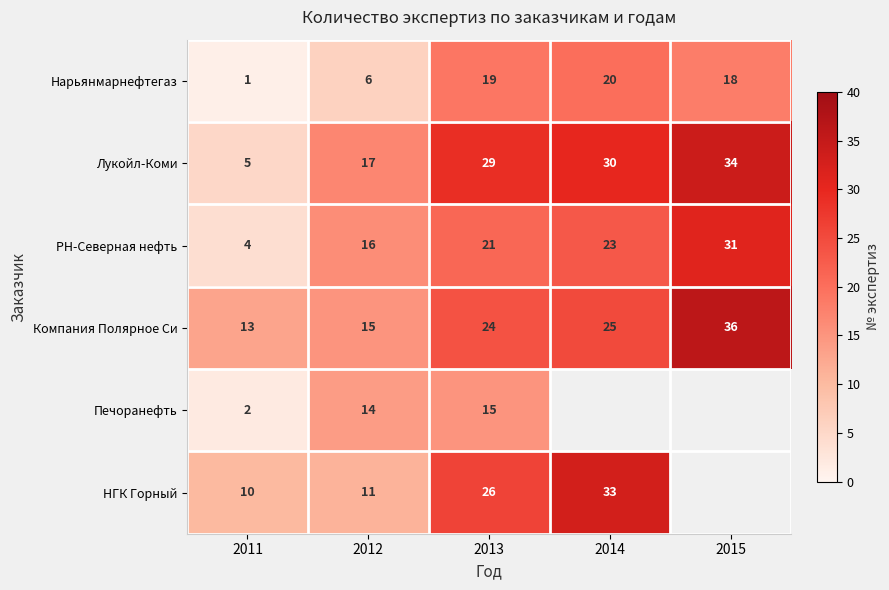

What is the average value of the Нарьянмарнефтегаз series?

13